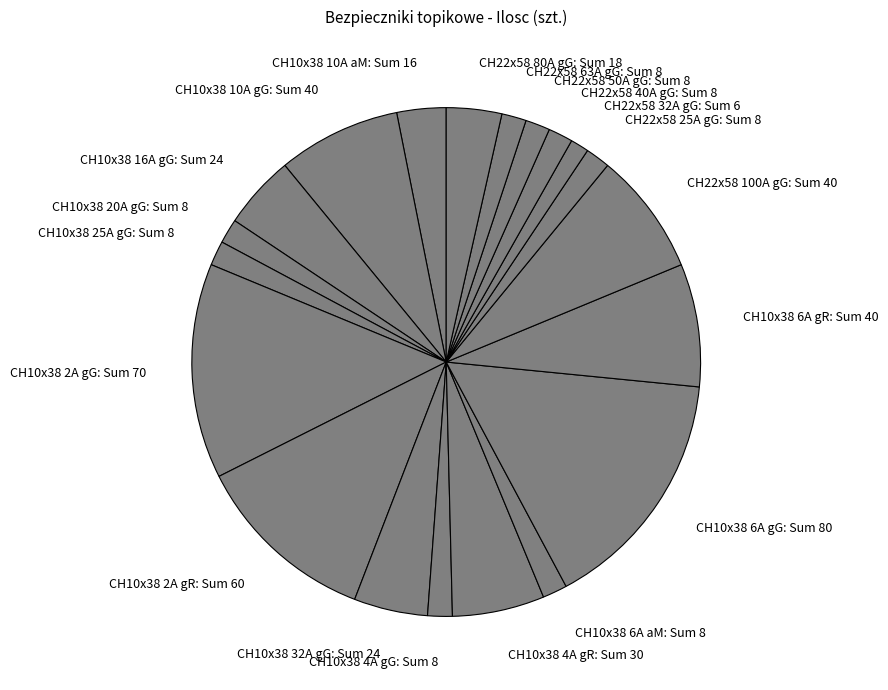

Which category has the biggest portion of the pie?

CH10x38 6A gG